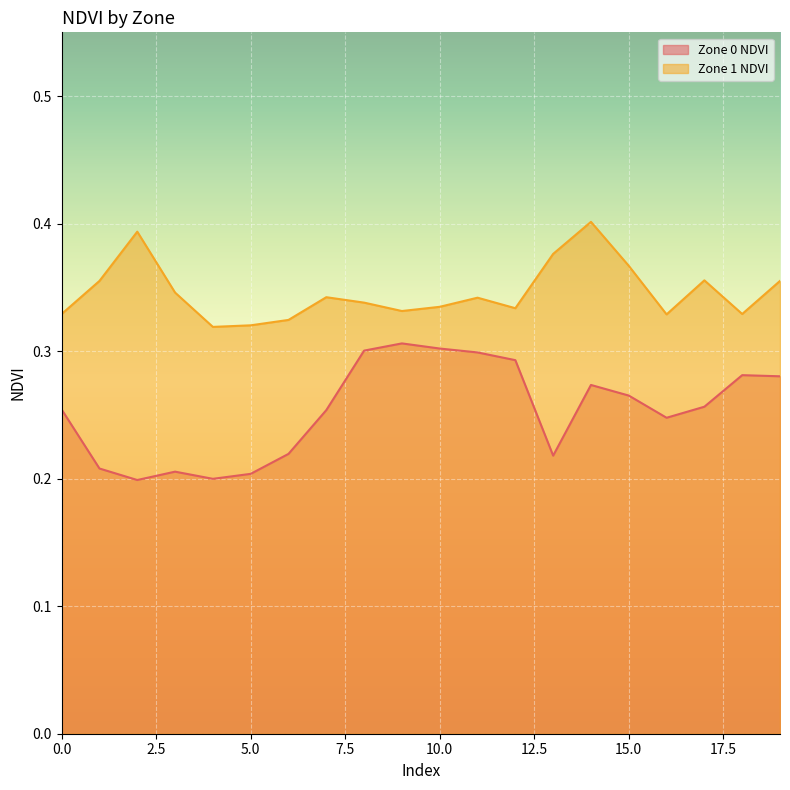

What value does the Zone 1 NDVI series have at 1?

0.4